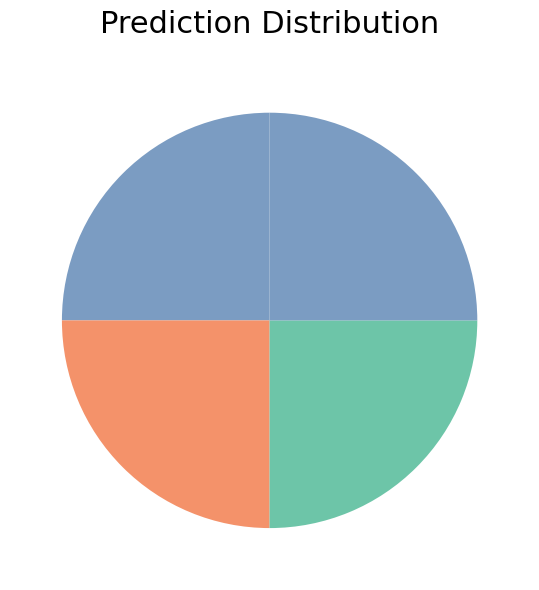

Is there any slice that represents more than half of the pie?

No